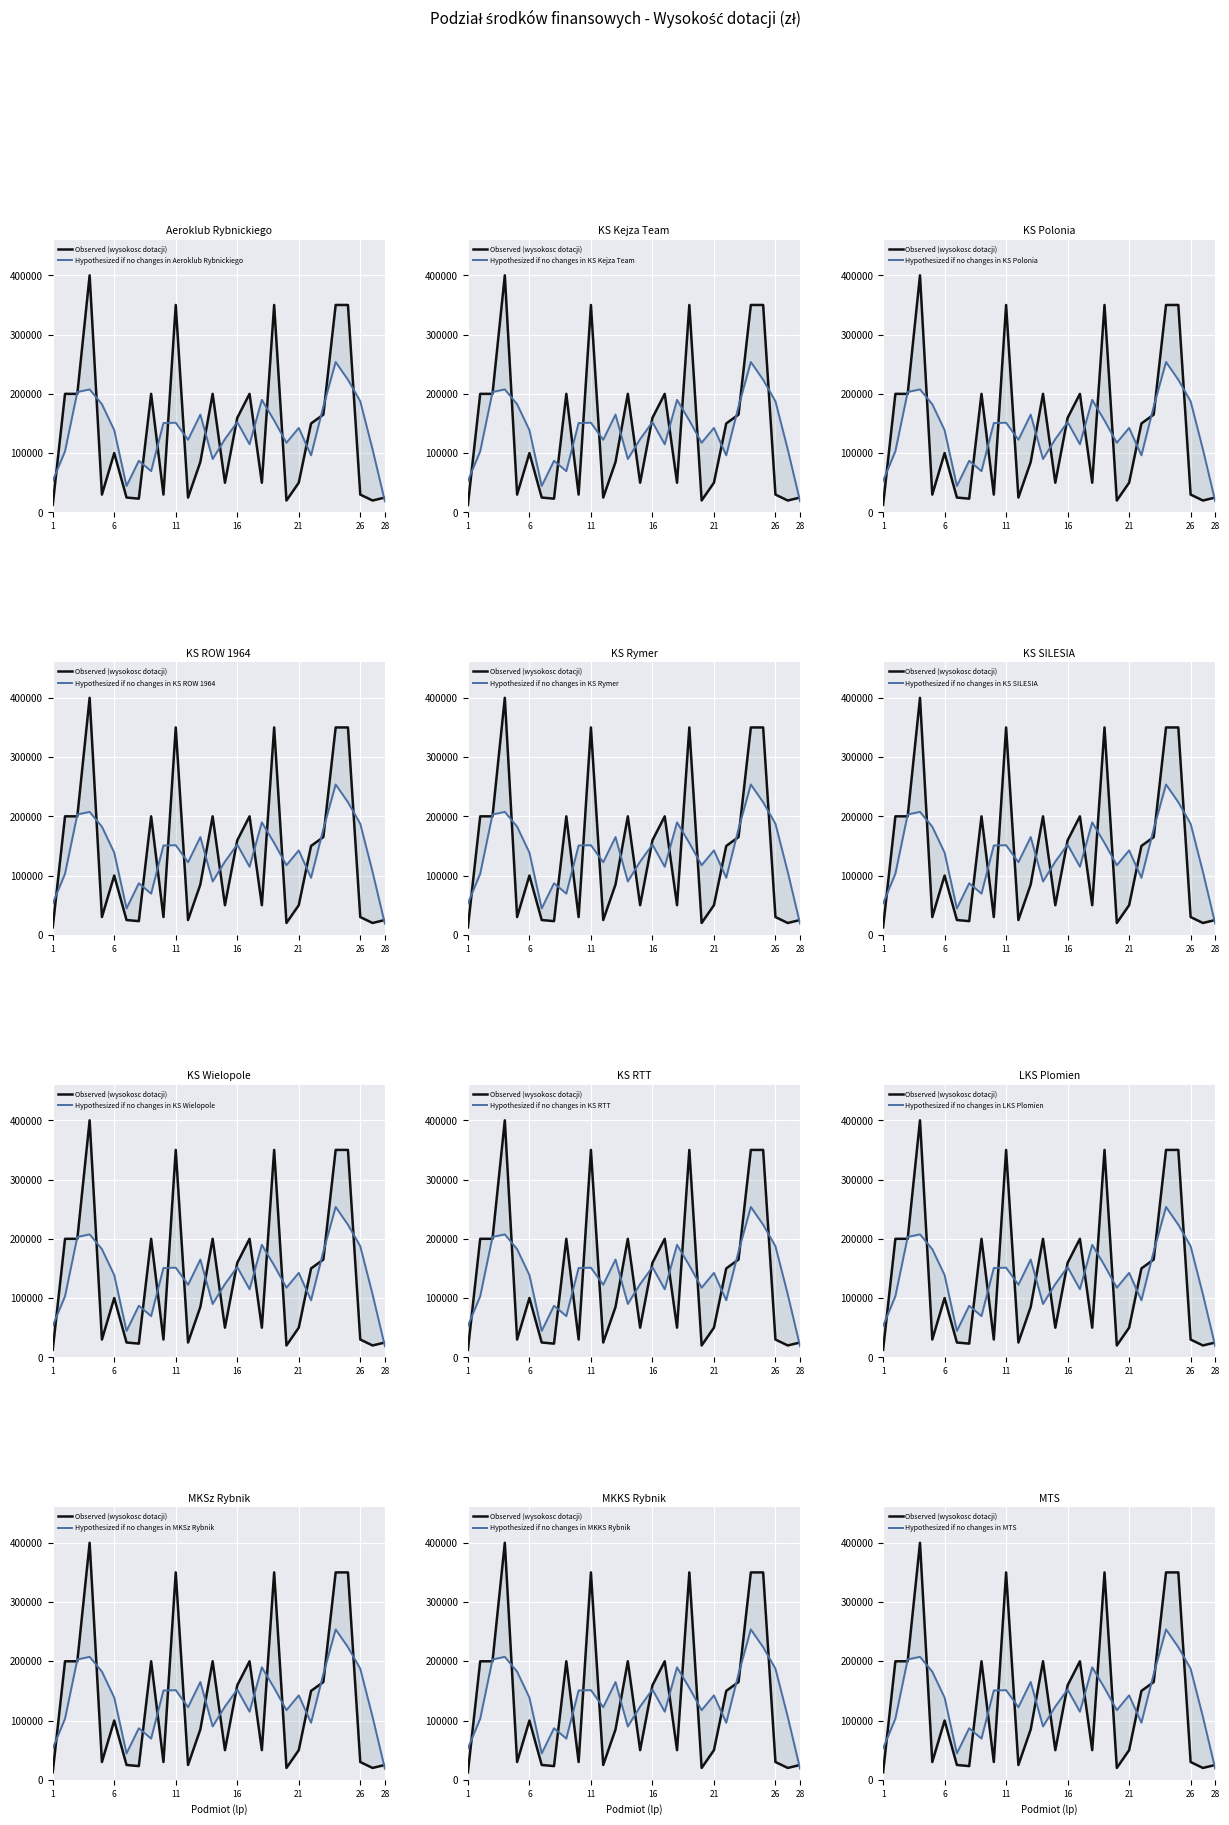

What is the value of the 24th point from the left?

350000